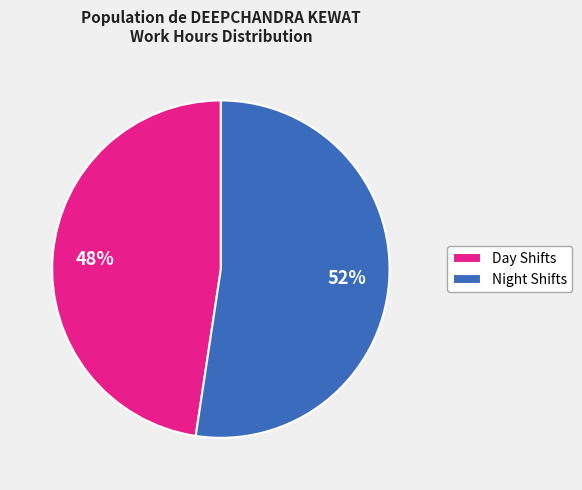

How many slices are in this pie chart?

2